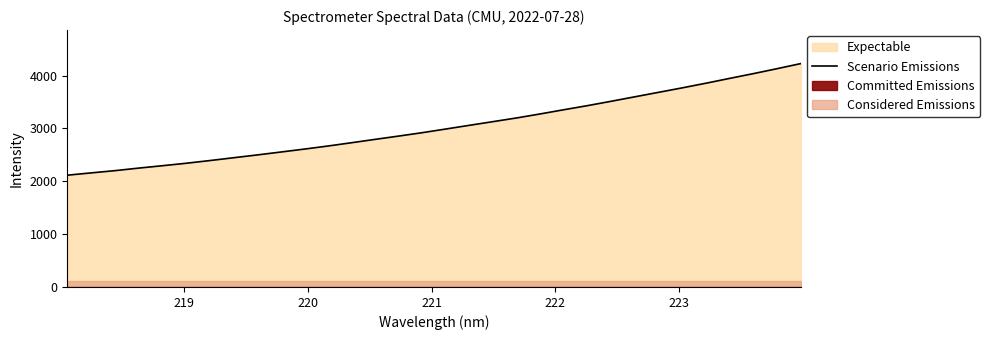

What is the lowest value of the Scenario Emissions series?

2115.6